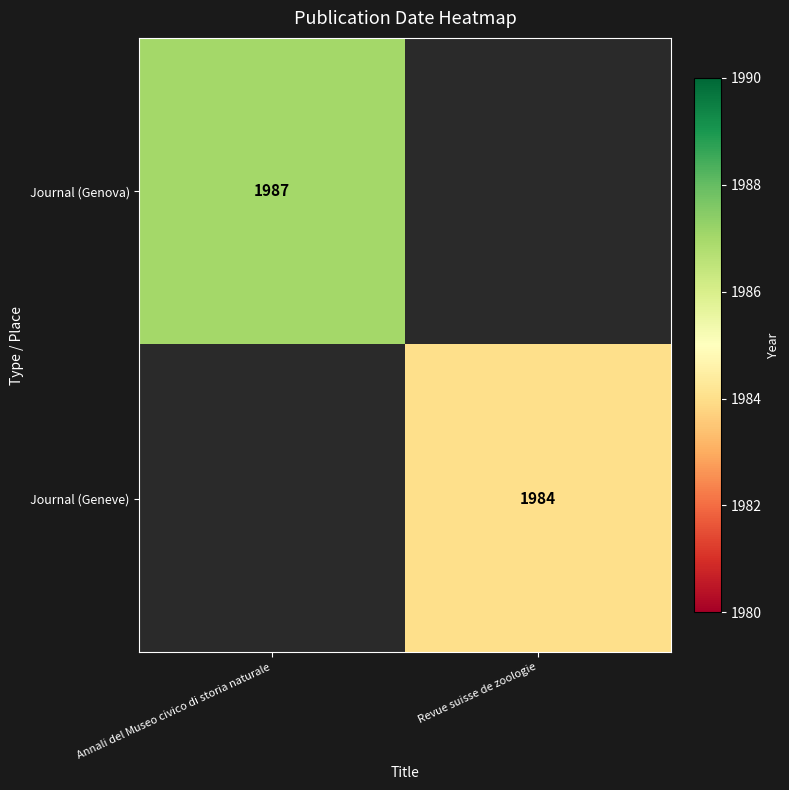

The value of Journal (Geneve) at Revue suisse de zoologie is 1984. True or false?

True